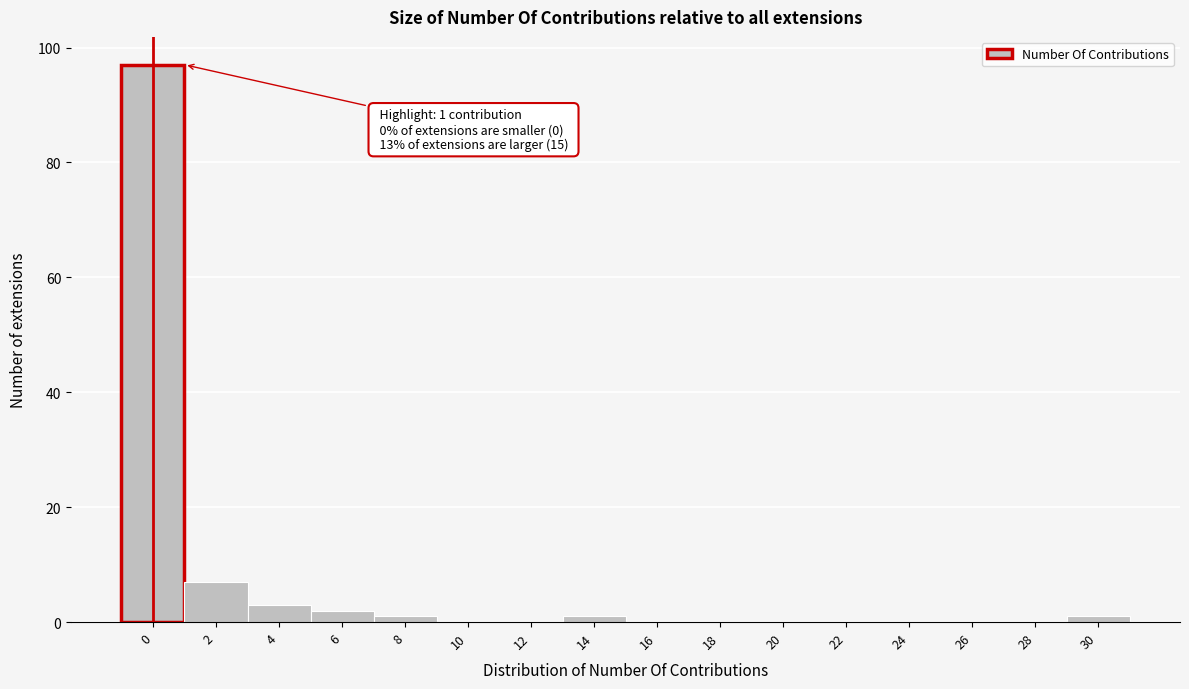

Reading left to right, what are all the values shown in this chart?

0=97	2=7	4=3	6=2	8=1	10=0	12=0	14=1	16=0	18=0	20=0	22=0	24=0	26=0	28=0	30=1